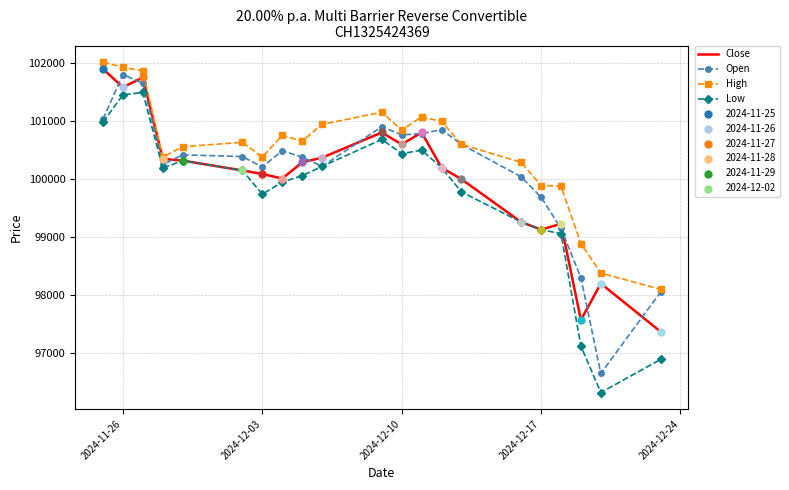

Which series has the largest total across all categories?

High